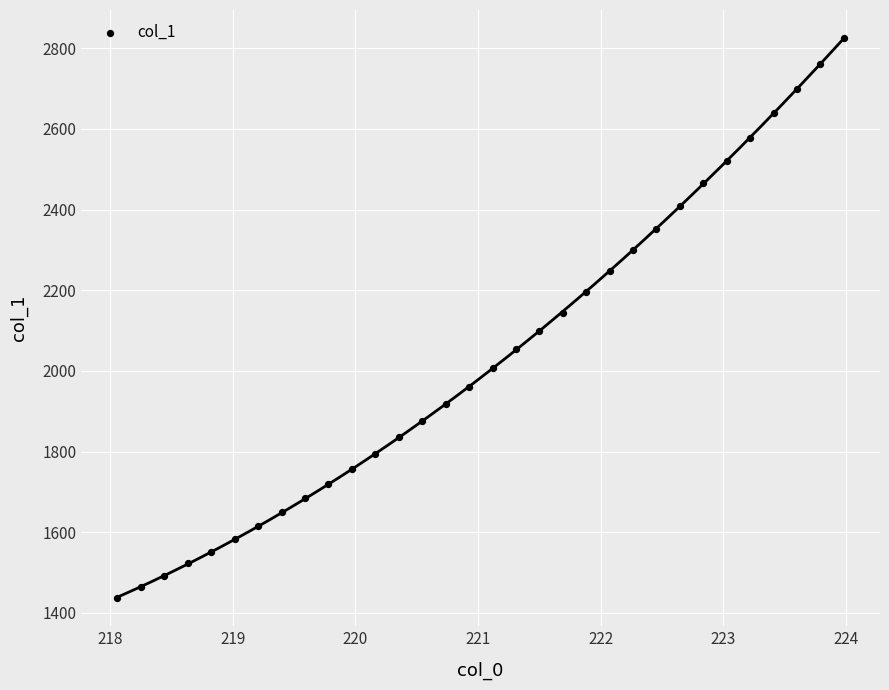

What is the range of X values (max minus min)?

5.9